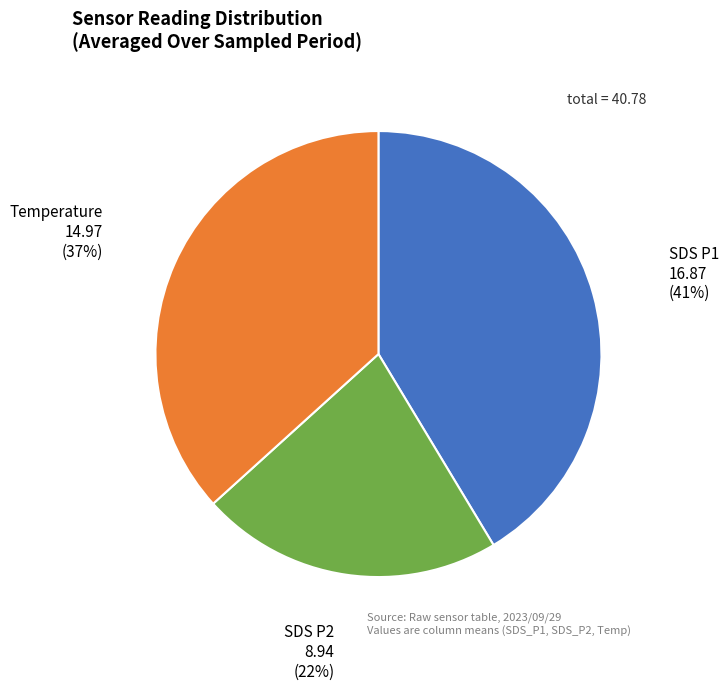

What is the ratio of the value at SDS P2 to the value at SDS P1?

0.5